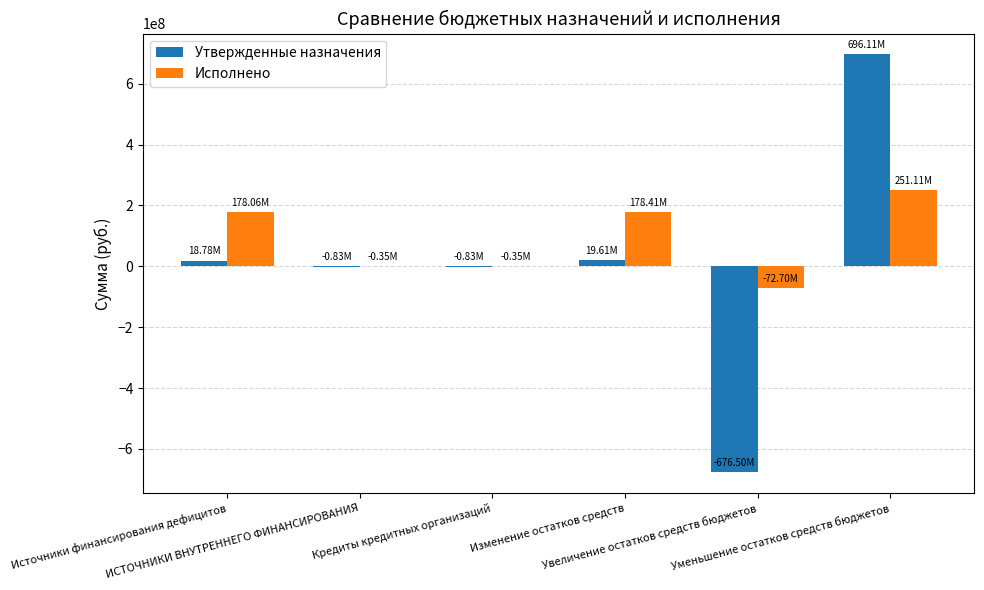

Which series has the largest total across all categories?

Исполнено